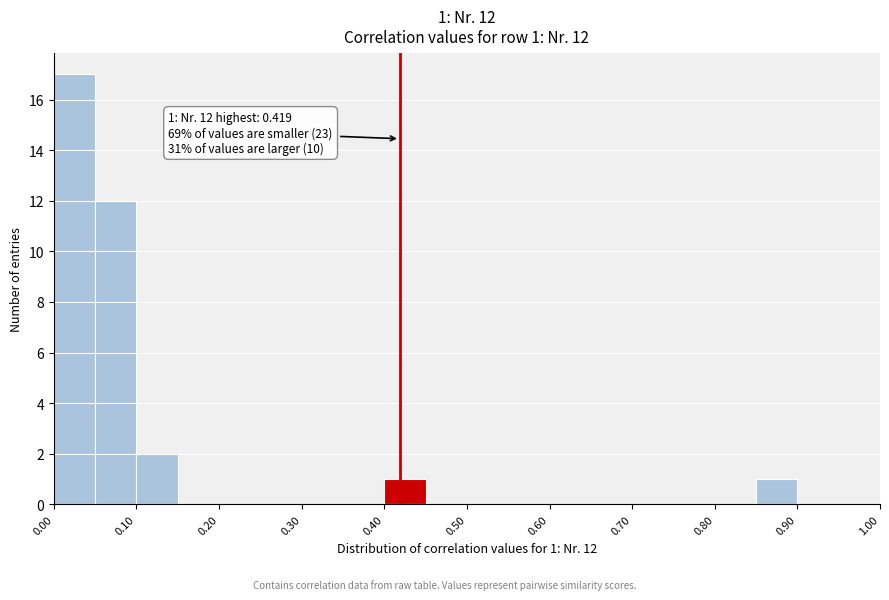

Which range on the x-axis has the tallest bar?

0.00 to 0.05